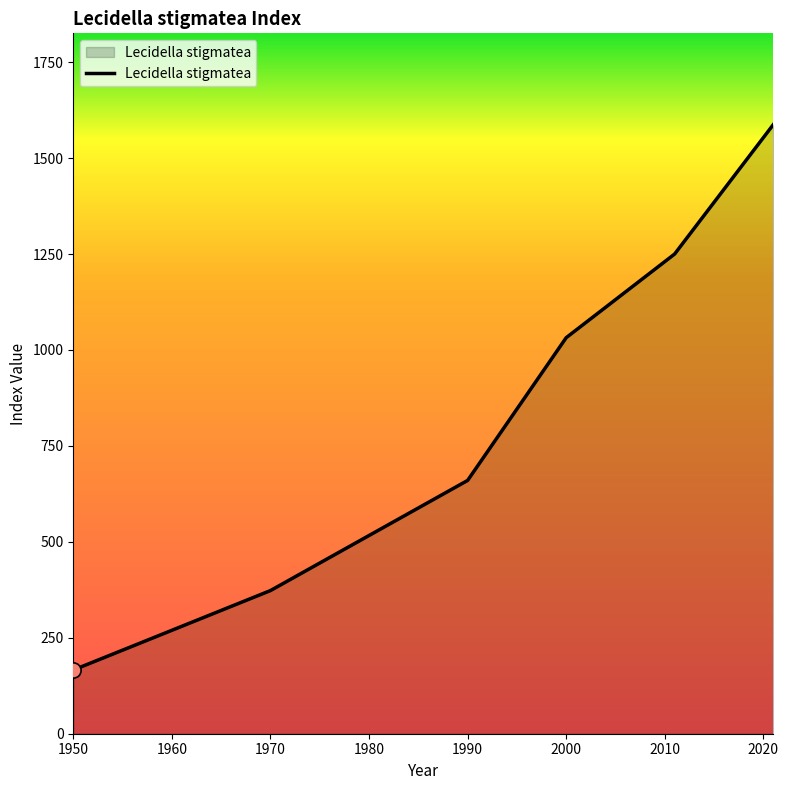

What is the difference between the second highest and second lowest values?

877